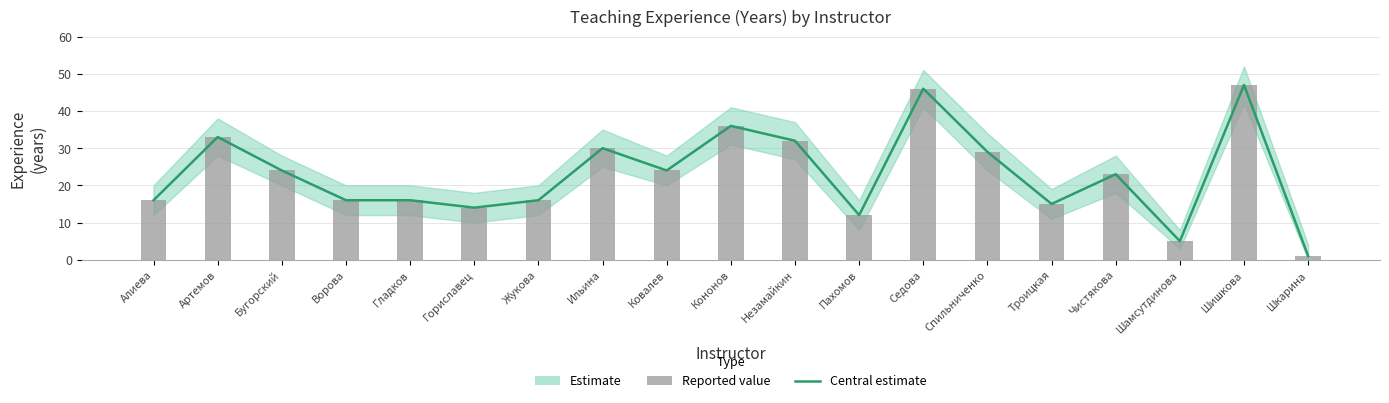

How many values in the Experience (years) series are below 23?

9